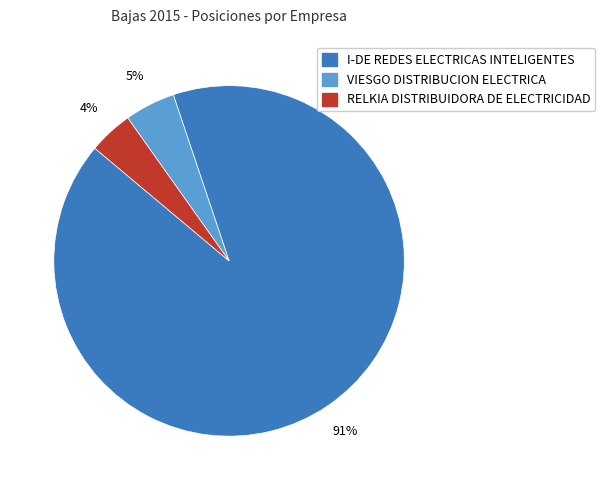

Is the sum of VIESGO DISTRIBUCION ELECTRICA and RELKIA DISTRIBUIDORA DE ELECTRICIDAD greater than half?

No